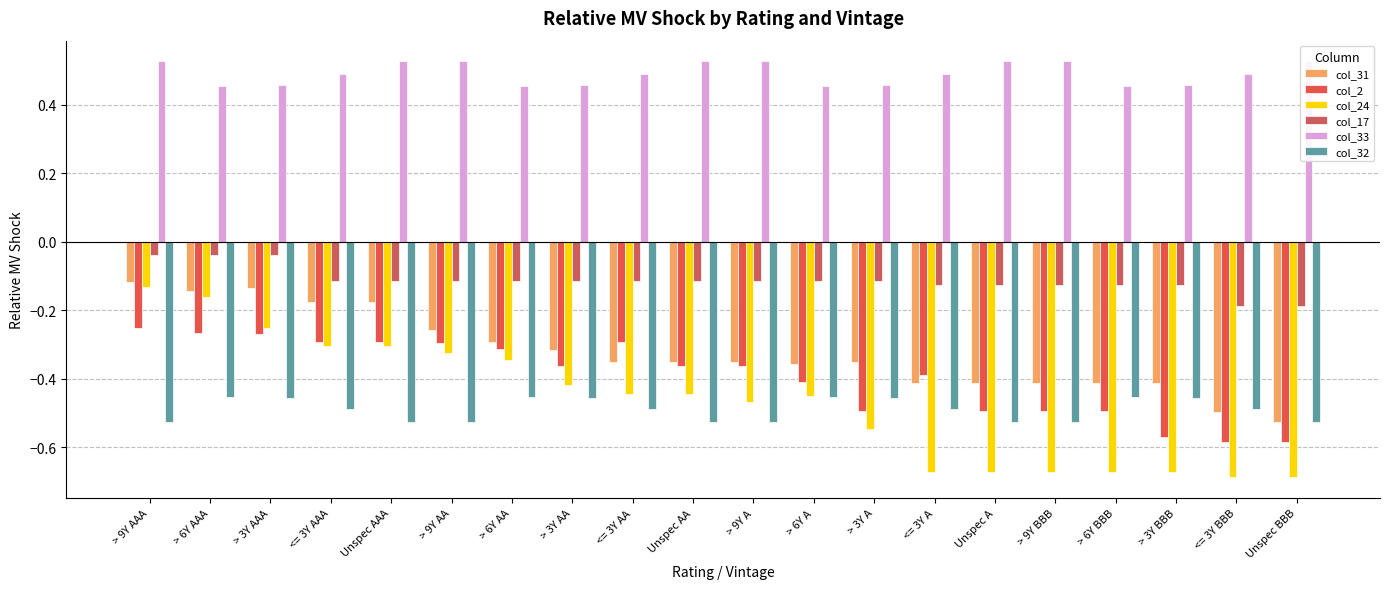

What is the sum of all col_2 values?

-7.9